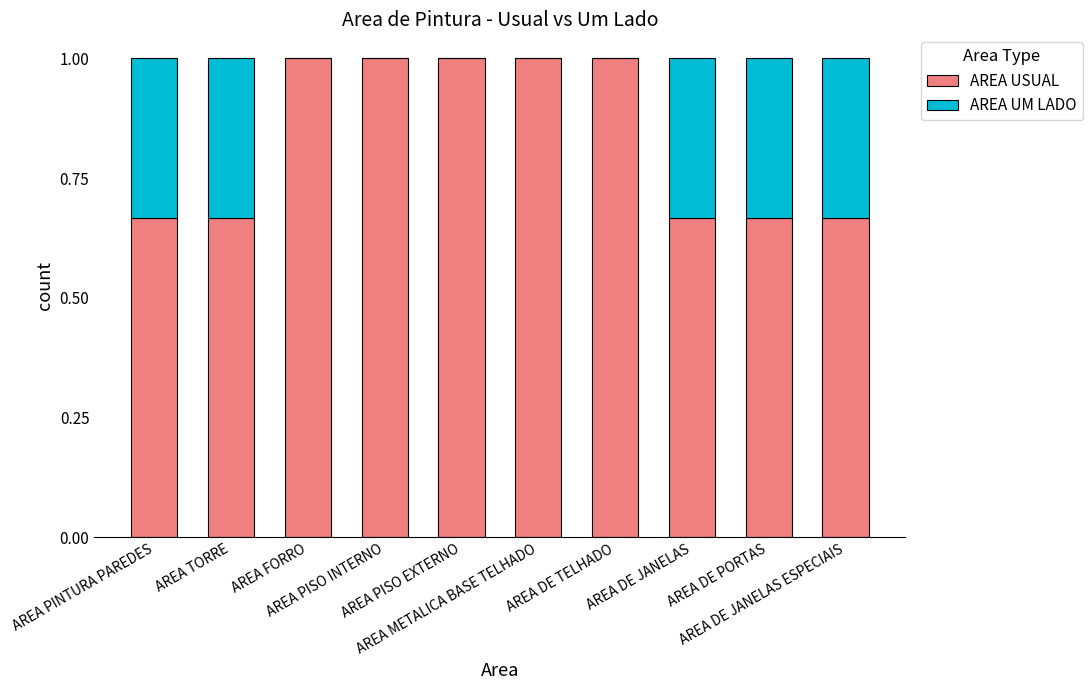

What is the sum of all AREA USUAL values?

8.3